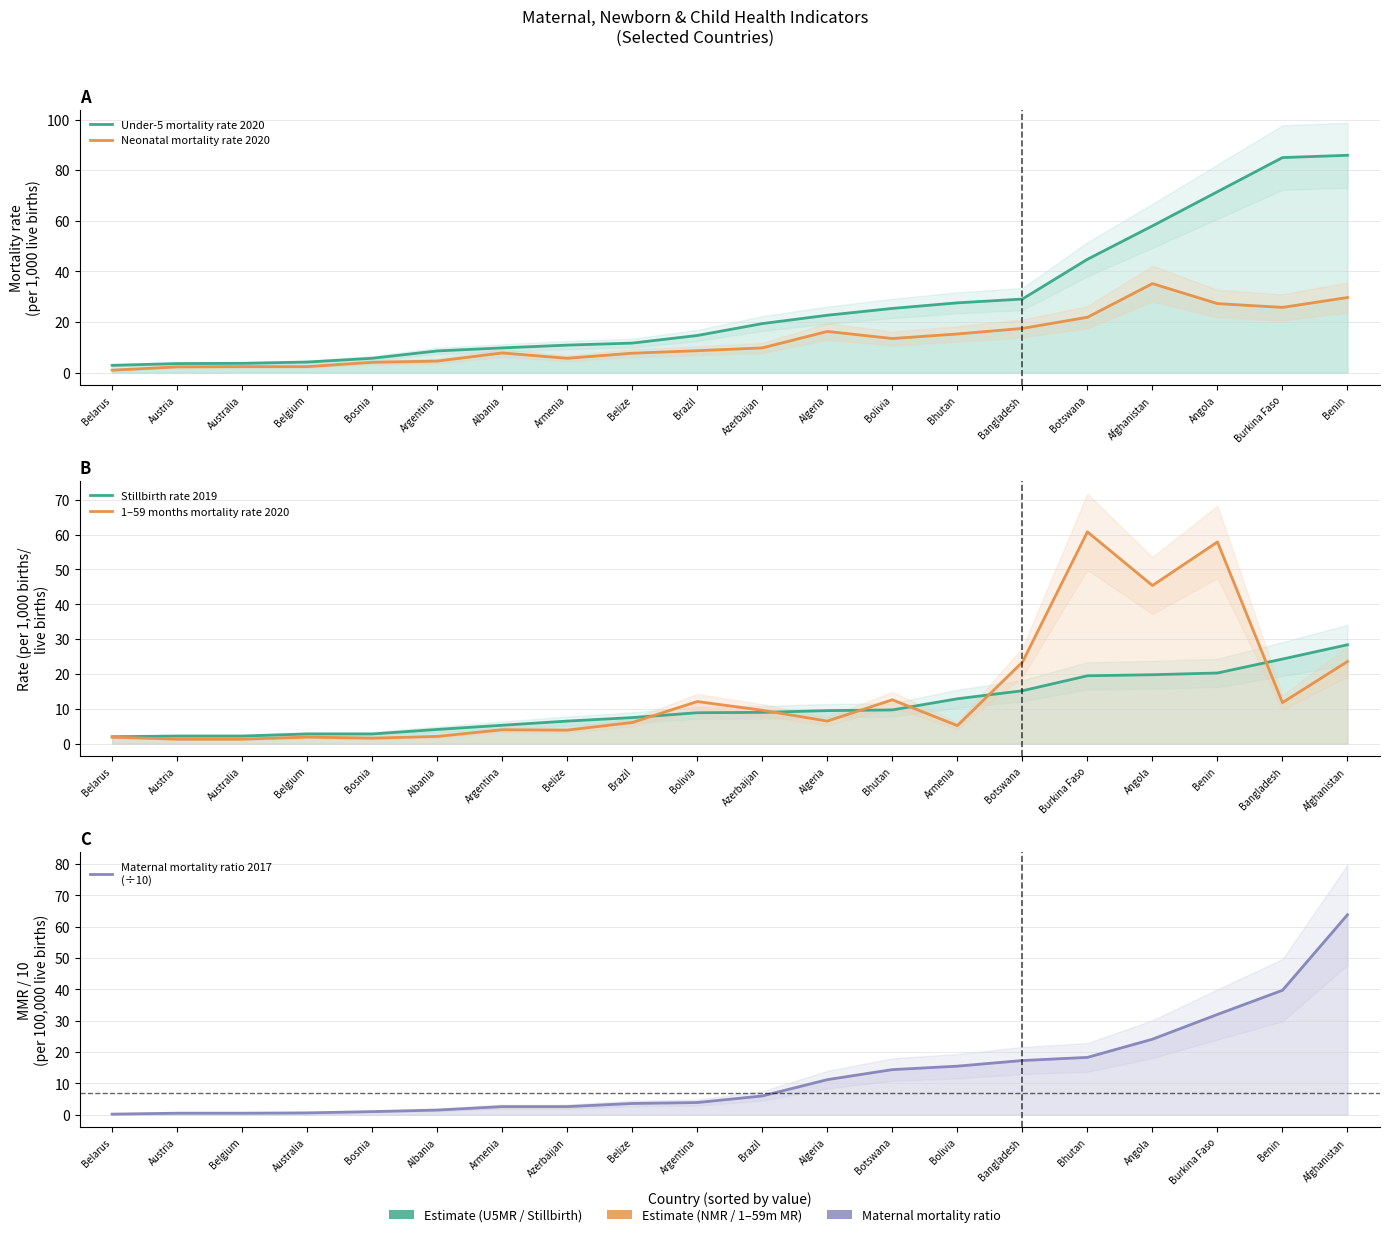

At Austria, list the series in order from smallest to largest.

Maternal mortality ratio 2017
(÷10), 1–59 months mortality rate 2020, Stillbirth rate 2019, Neonatal mortality rate 2020, Under-5 mortality rate 2020